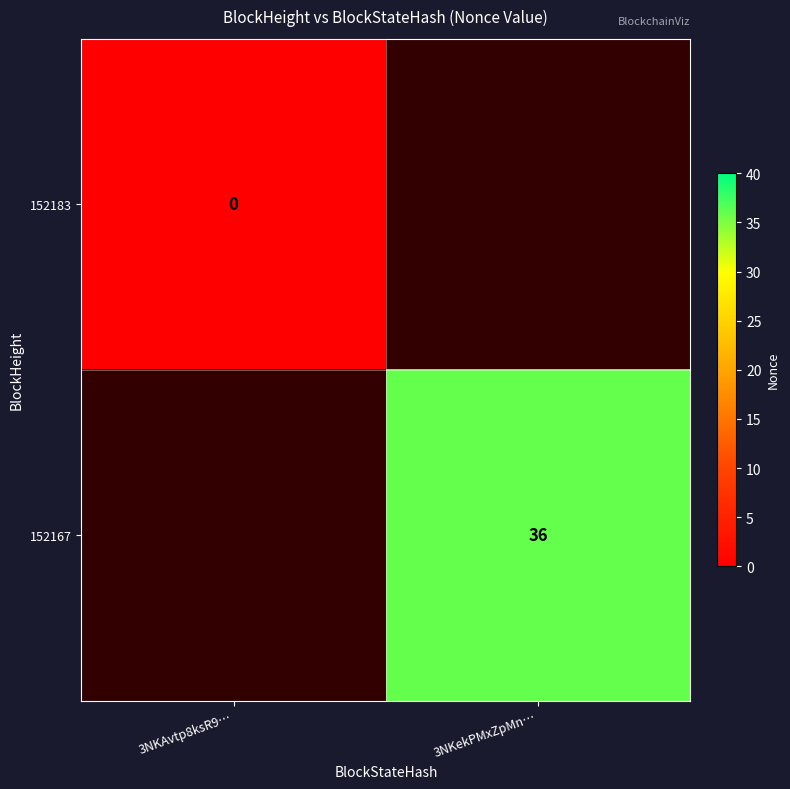

The value of 152167 at 3NKekPMxZpMn… is 36. True or false?

True